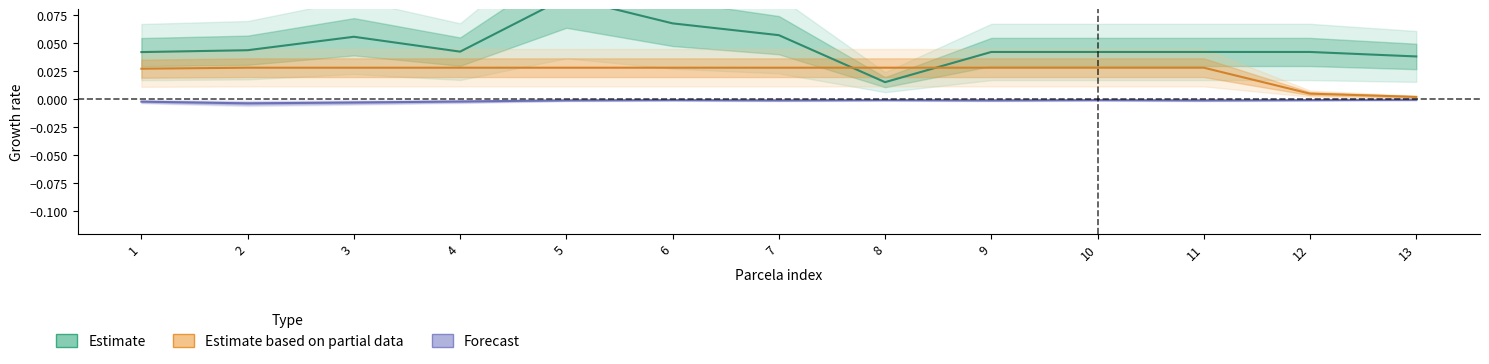

Reading left to right, list all the values displayed in this chart.

Estimate: 0.0	0.0	0.1	0.0	0.1	0.1	0.1	0.0	0.0	0.0	0.0	0.0	0.0
Estimate based on partial data: 0.0	0.0	0.0	0.0	0.0	0.0	0.0	0.0	0.0	0.0	0.0	0.0	0.0
Forecast: -0.0	-0.0	-0.0	-0.0	-0.0	-0.0	-0.0	-0.0	-0.0	-0.0	-0.0	-0.0	-0.0